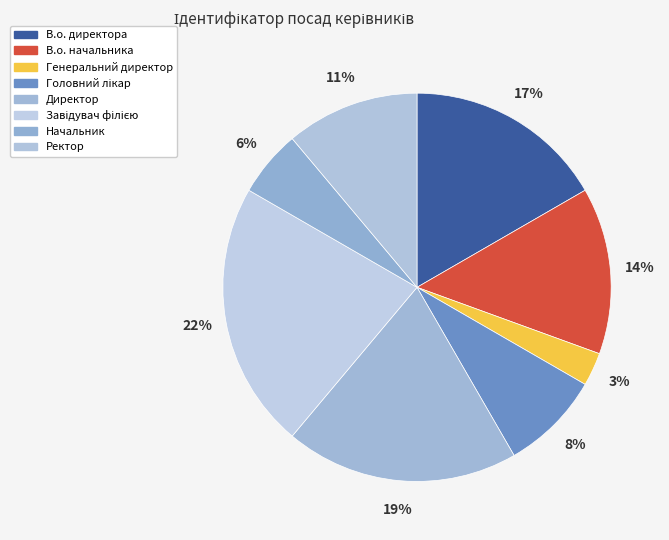

Does Ректор represent more than half of the total?

No